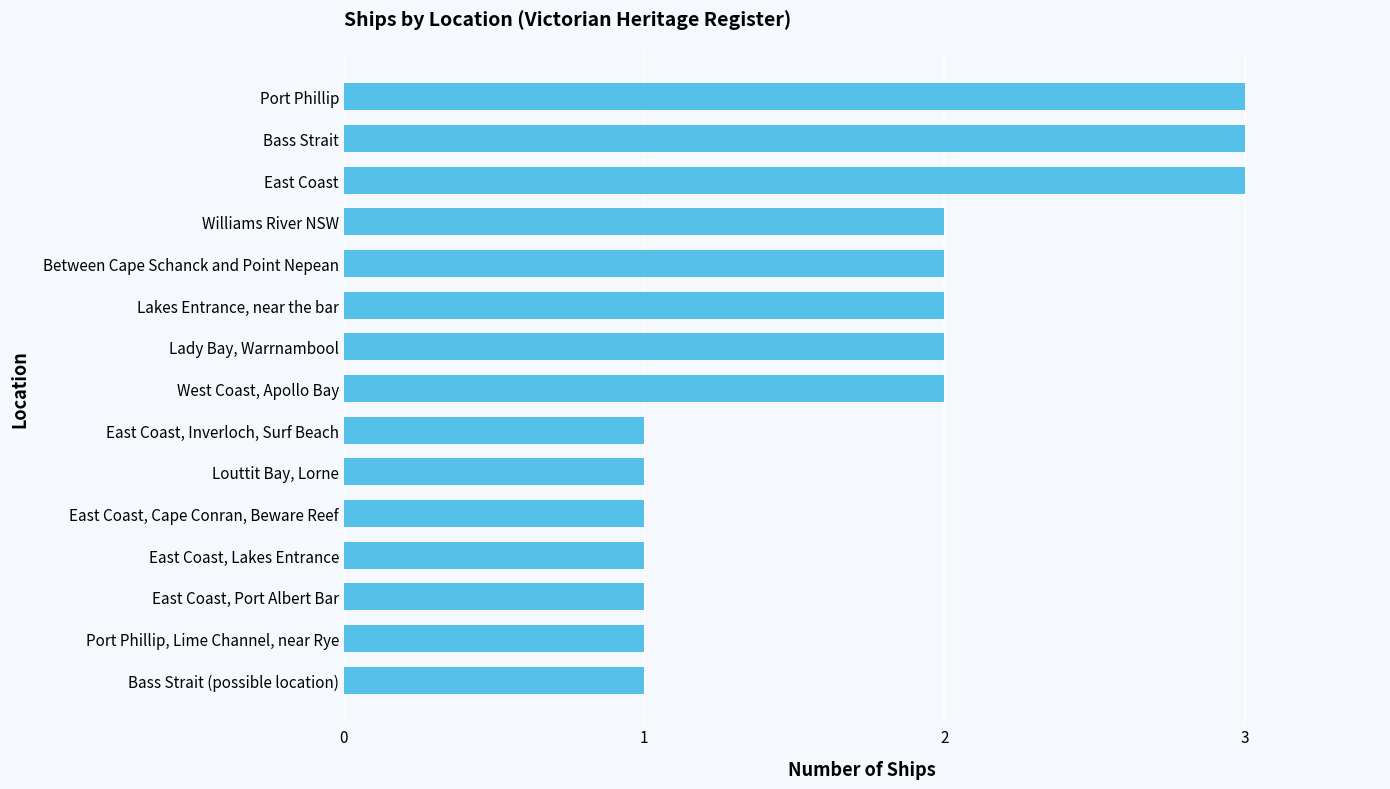

What is the ratio of the value at West Coast, Apollo Bay to the value at East Coast, Port Albert Bar?

2.0